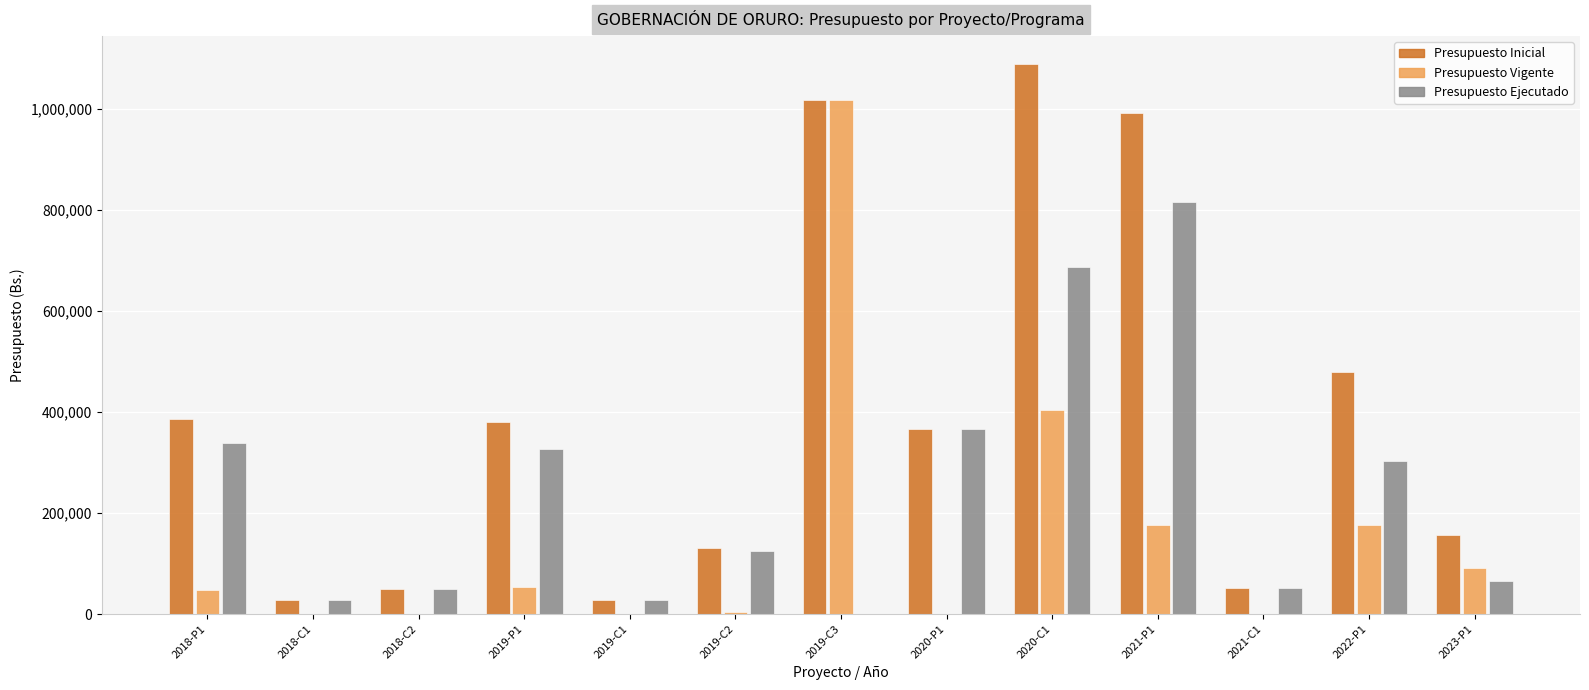

How many groups of bars are there?

13